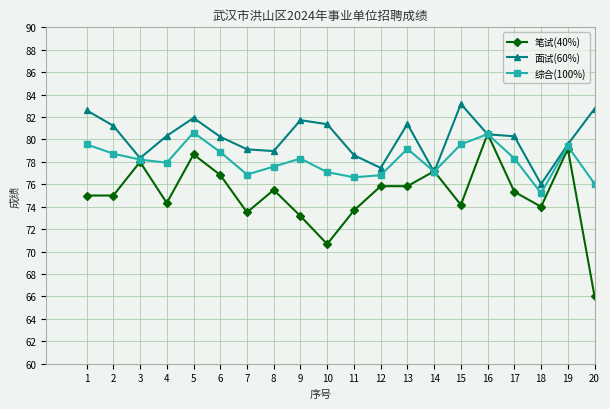

Where is the first local maximum for 综合(100%)?

5